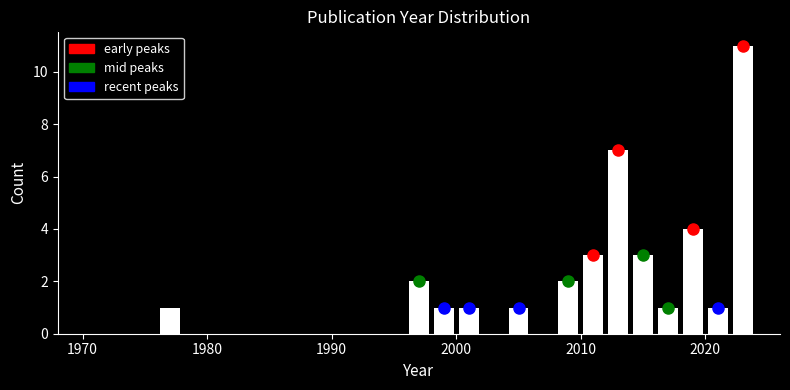

Read against the x-axis, roughly where is the centre of the tallest bar?

2023